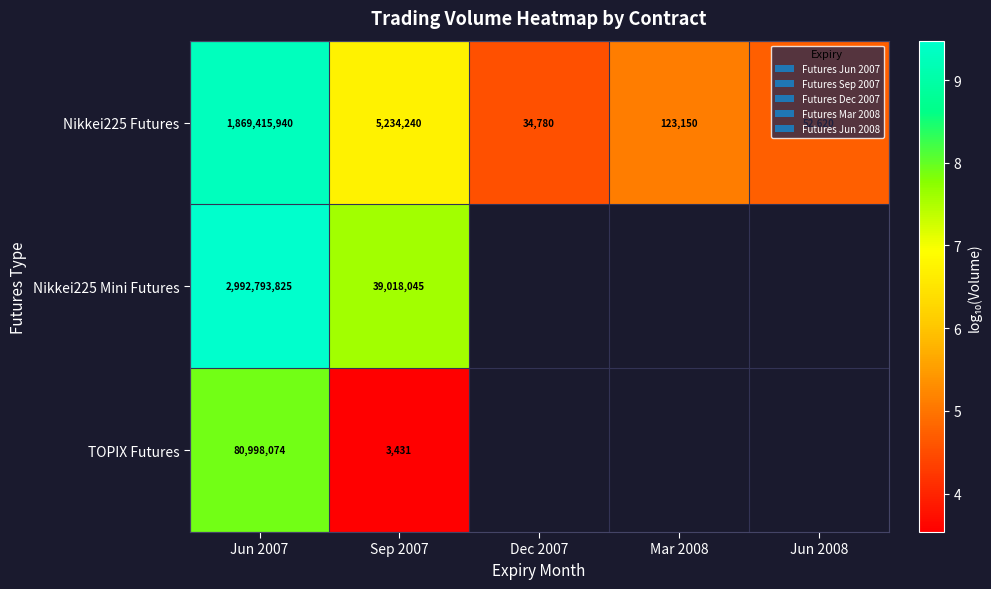

The TOPIX Futures series shows 7.9 at Jun 2007. True or false?

True